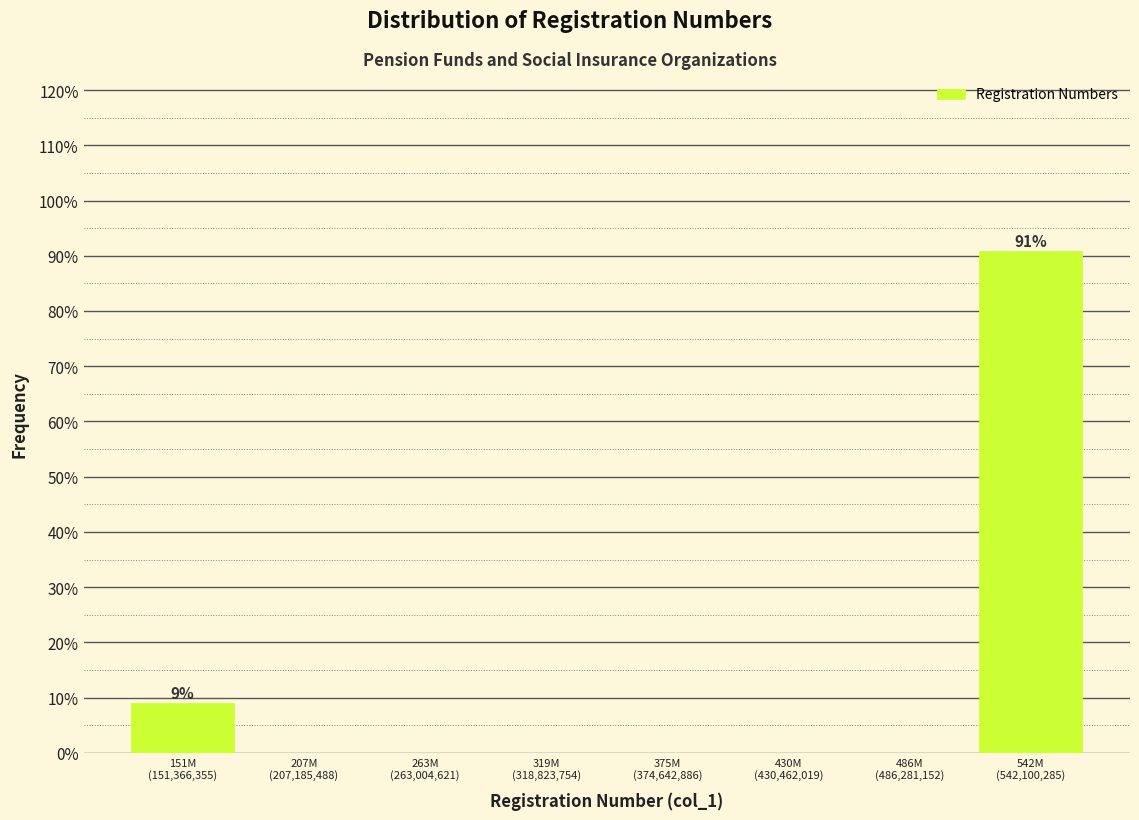

What is the sum of all values?

100.0